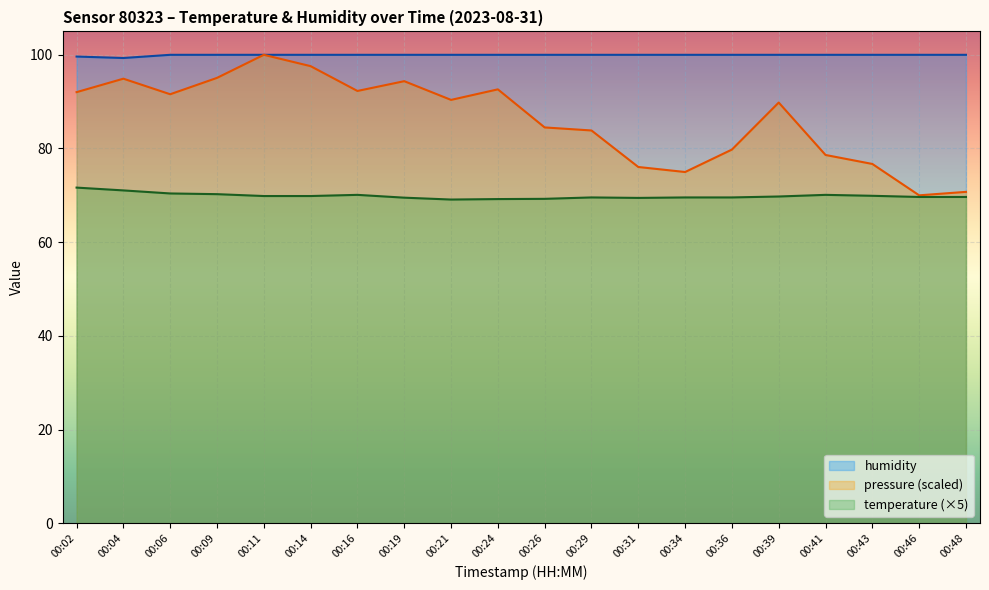

Which category has the lowest value across all series?

00:21